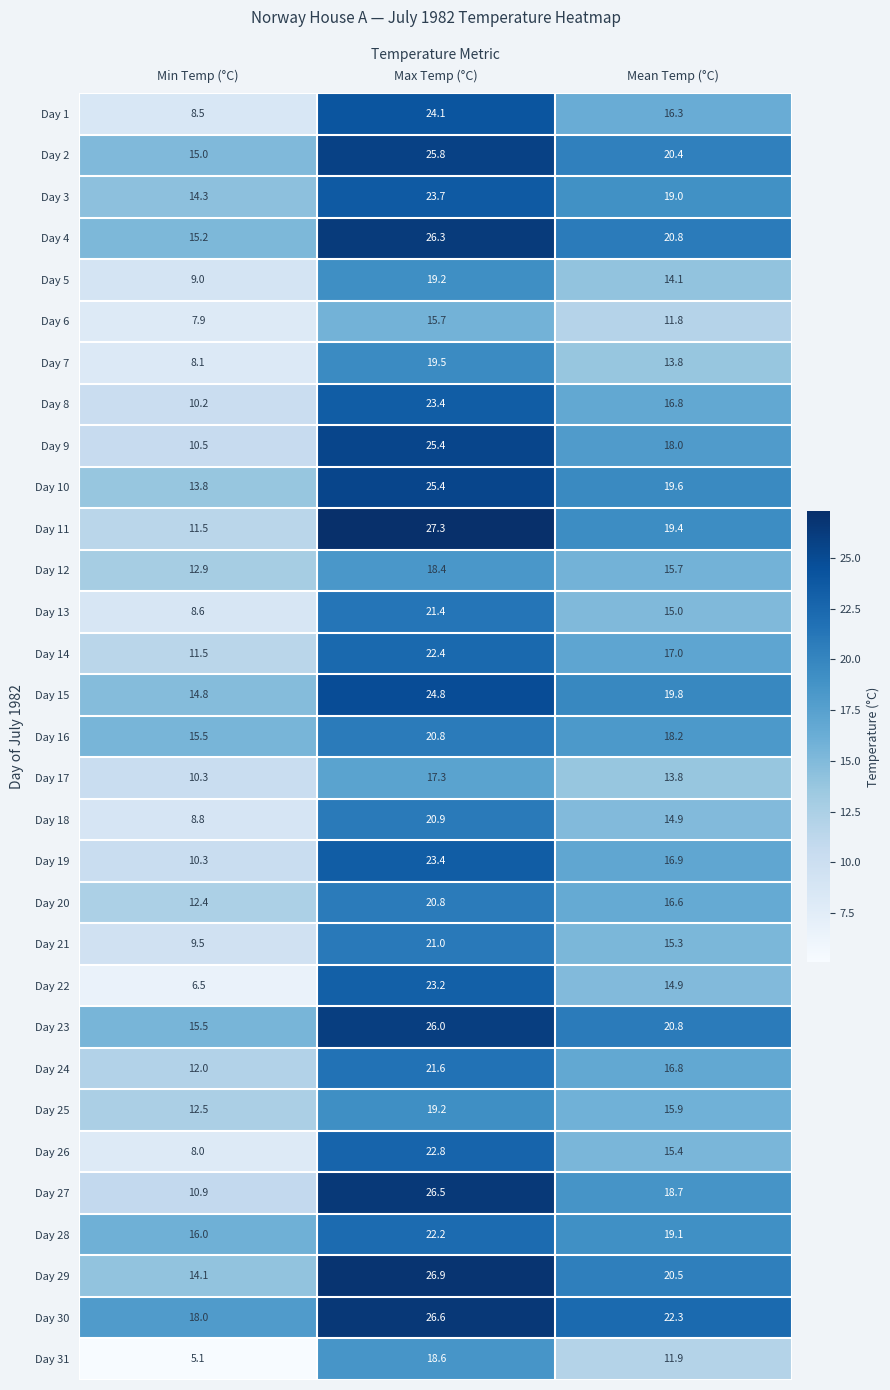

Is the value of Day 15 at Mean Temp (°C) greater than the value of Day 14 at Min Temp (°C)?

Yes